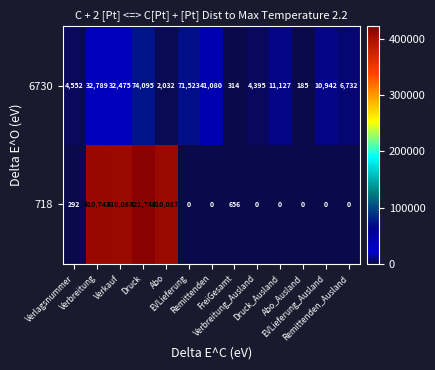

Which series changed the most between Druck and Remittenden?

718